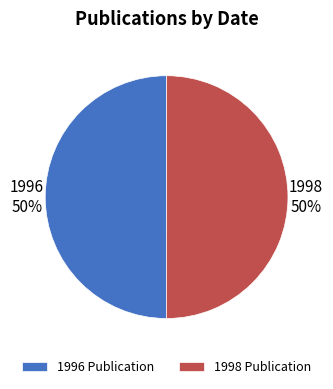

Do 1998 Publication and 1996 Publication together represent more than half of the pie?

Yes